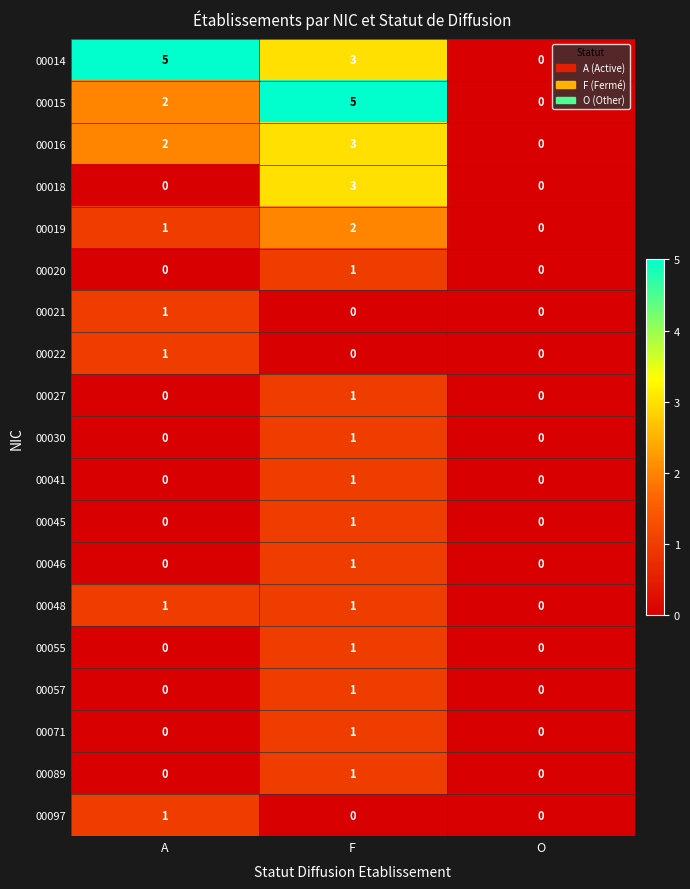

At which label is 00015 closest to 2?

A